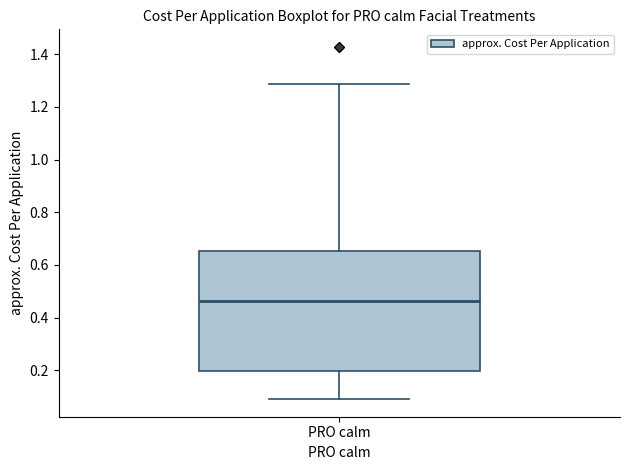

Read this box plot against the y-axis: the position of the median line, the range covered by the box, and the ends of both whiskers. The values are not printed on the chart, so give them approximately, as read against the axis.

median 0.46, box 0.20 to 0.66, whiskers 0.10 to 1.28